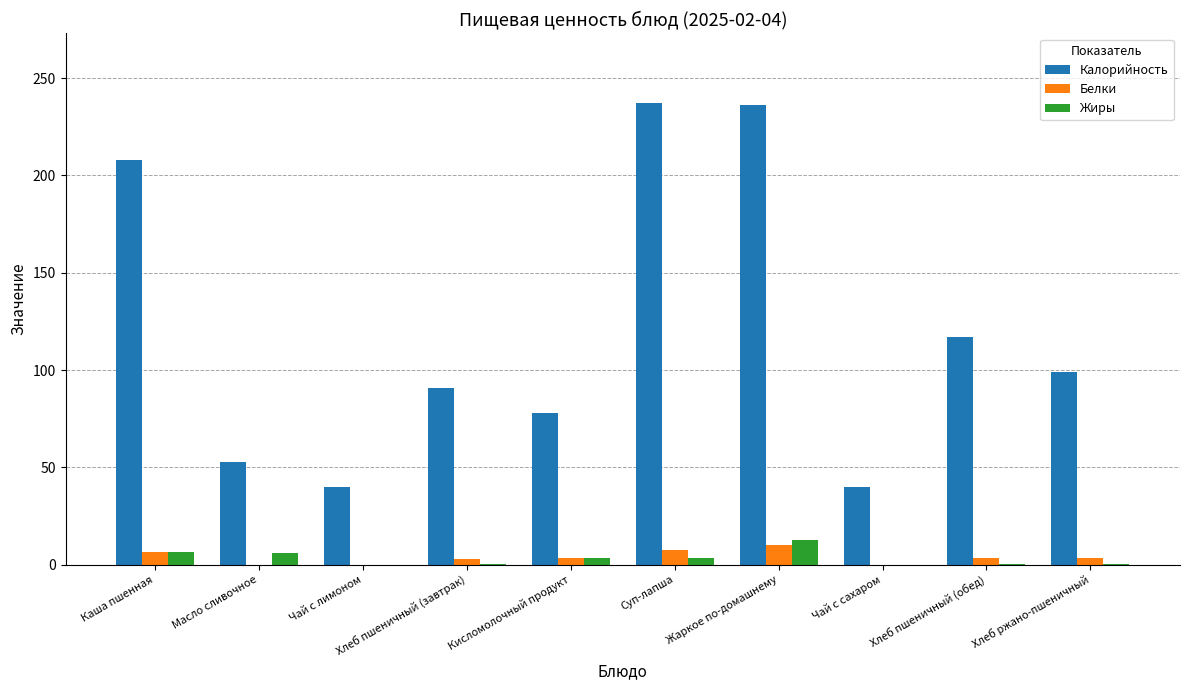

Where does the Калорийность series first go above 99?

Каша пшенная